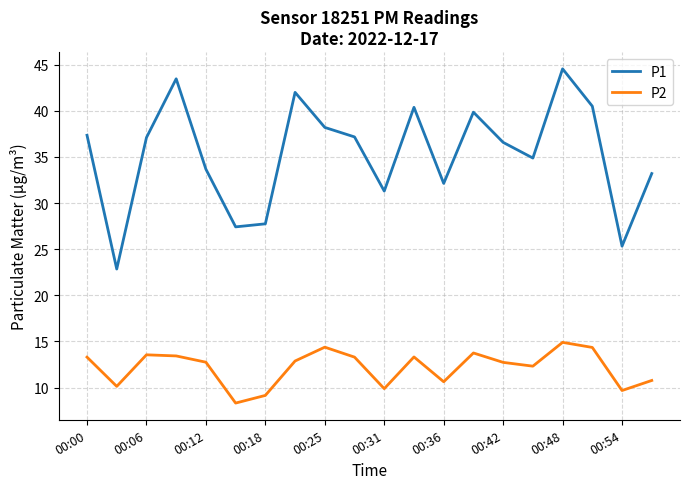

Rank the series by their maximum value, from highest to lowest.

P1, P2